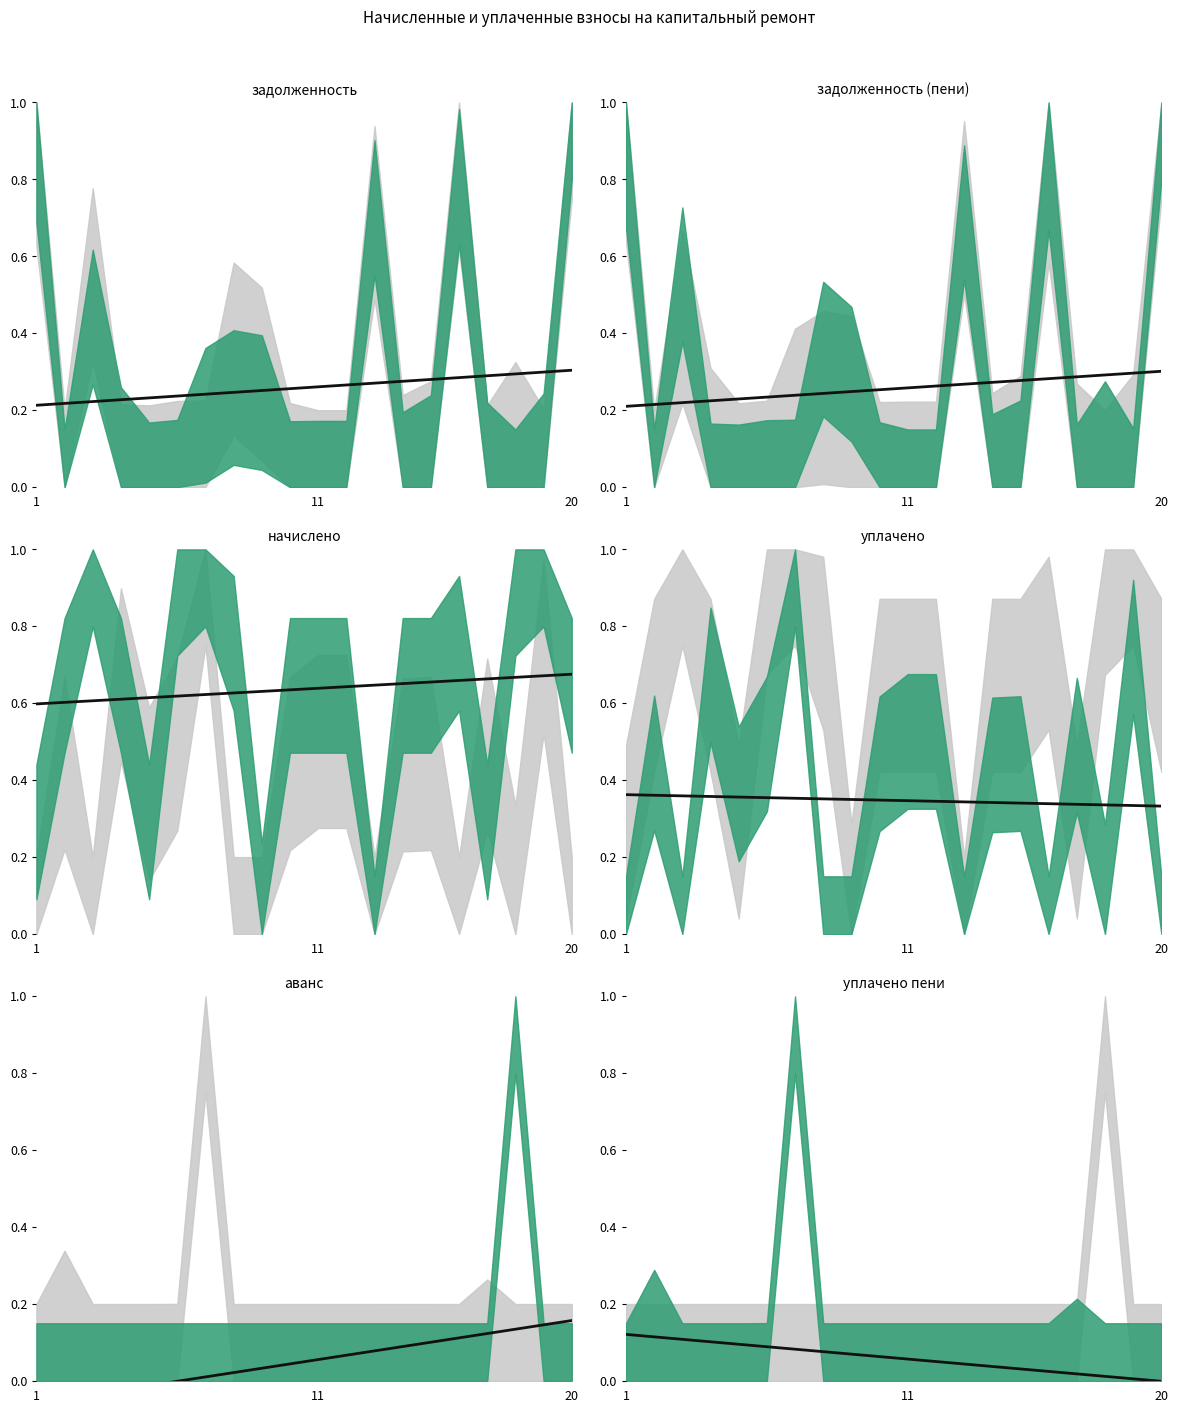

What is the maximum value for тренд (уплачено пени)?

0.1